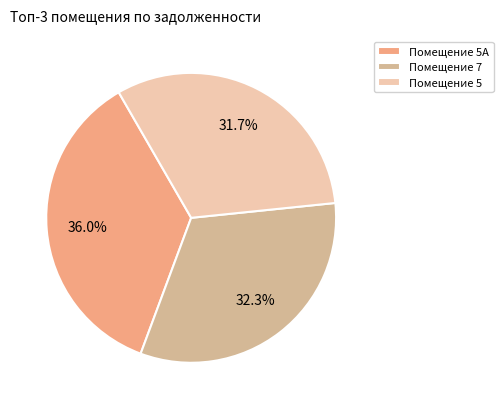

Which slice is the smallest?

Помещение 5